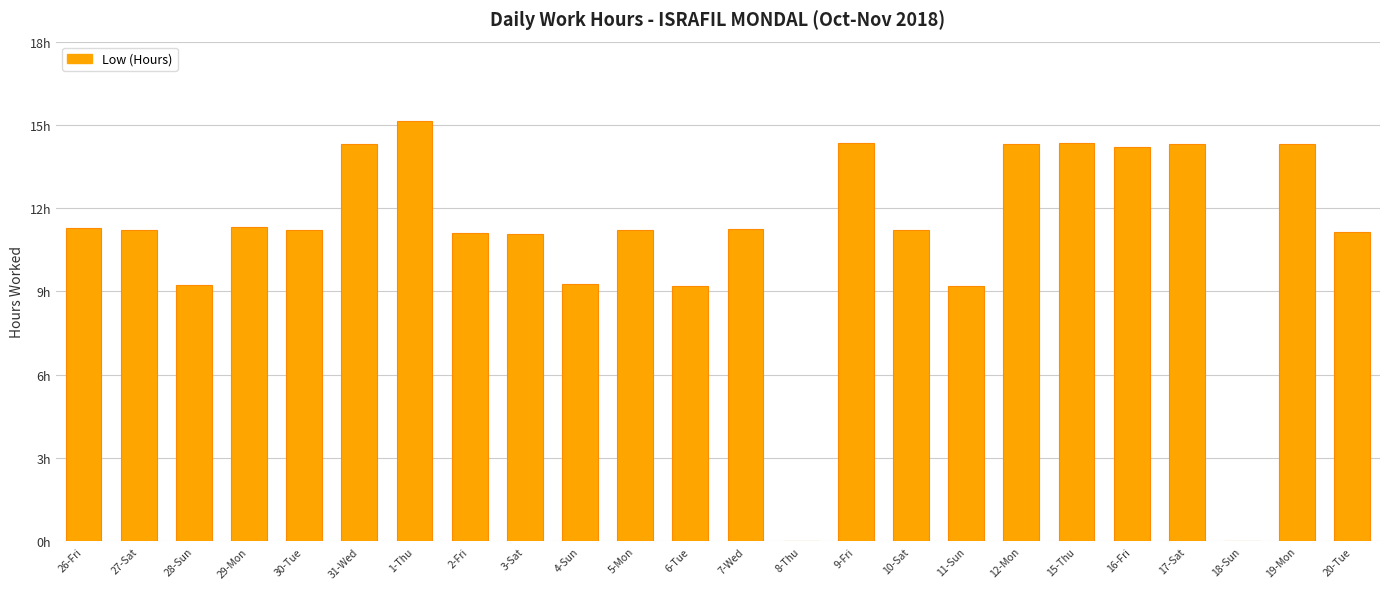

List the labels in order of value, smallest first.

8-Thu, 18-Sun, 6-Tue, 11-Sun, 28-Sun, 4-Sun, 3-Sat, 2-Fri, 20-Tue, 5-Mon, 10-Sat, 27-Sat, 30-Tue, 7-Wed, 26-Fri, 29-Mon, 16-Fri, 31-Wed, 17-Sat, 19-Mon, 12-Mon, 9-Fri, 15-Thu, 1-Thu